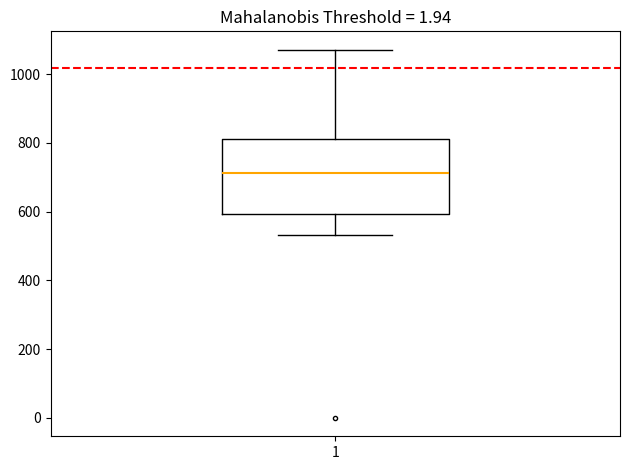

Where does the upper whisker of the box at x = 1 end on the y-axis? The values are not printed on the chart, so give them approximately, as read against the axis.

1080